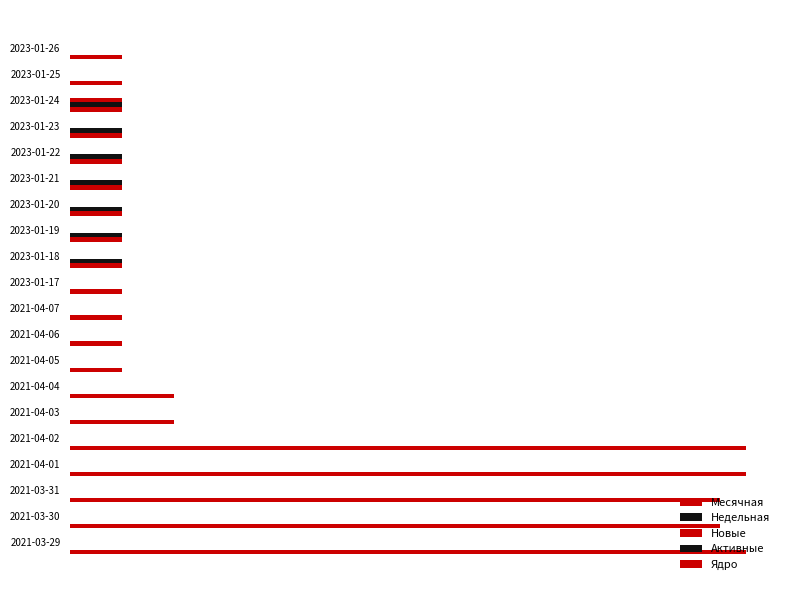

How many bars are there in each group?

5